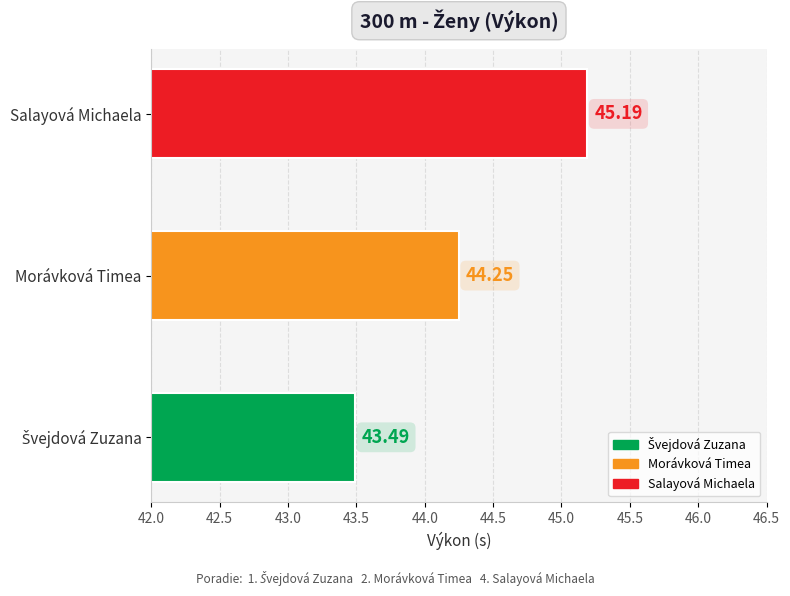

What is the ratio of the value at Morávková Timea to the value at Salayová Michaela?

1.0